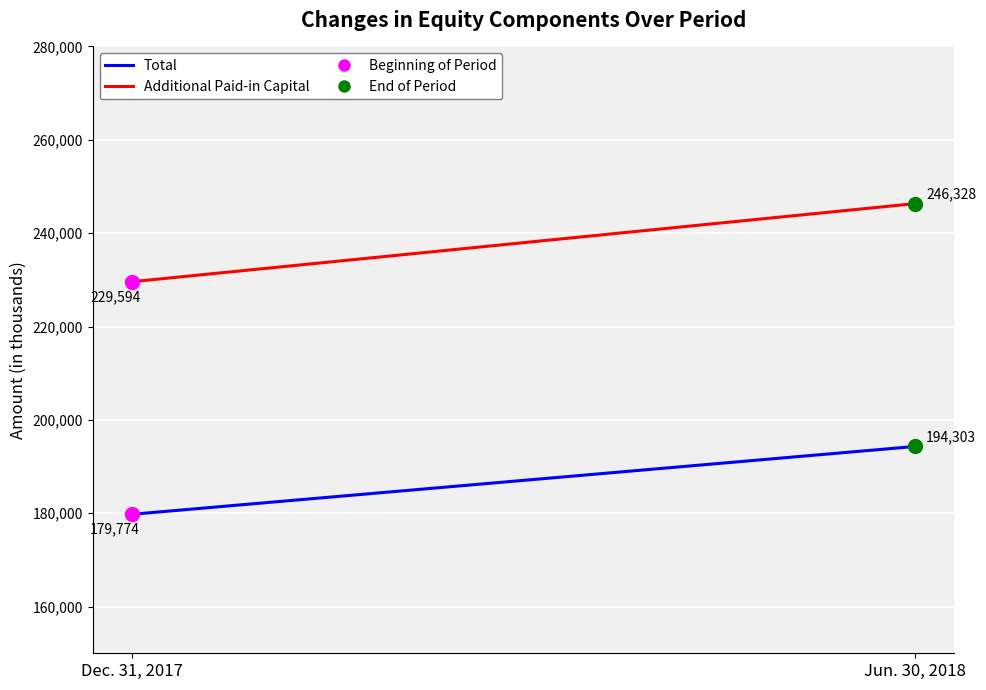

Which has a higher value, Jun. 30, 2018 or Dec. 31, 2017?

Jun. 30, 2018